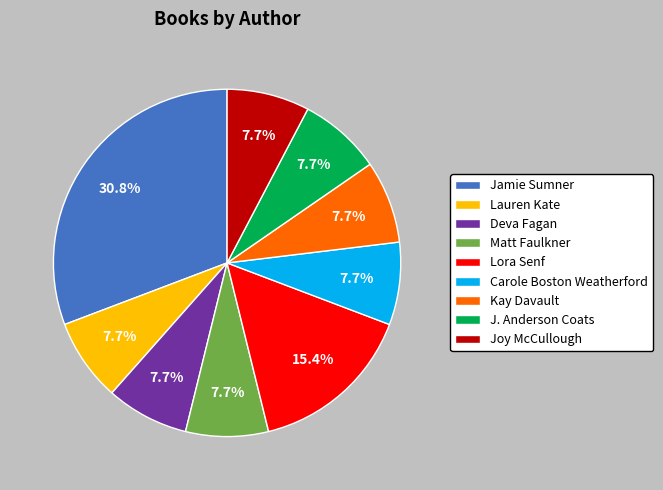

Count the number of slices in the pie.

9